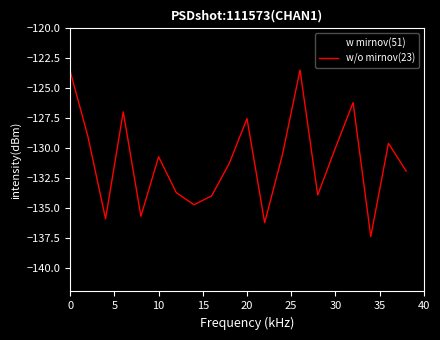

How many intersections are there between w mirnov(51) and w/o mirnov(23)?

13